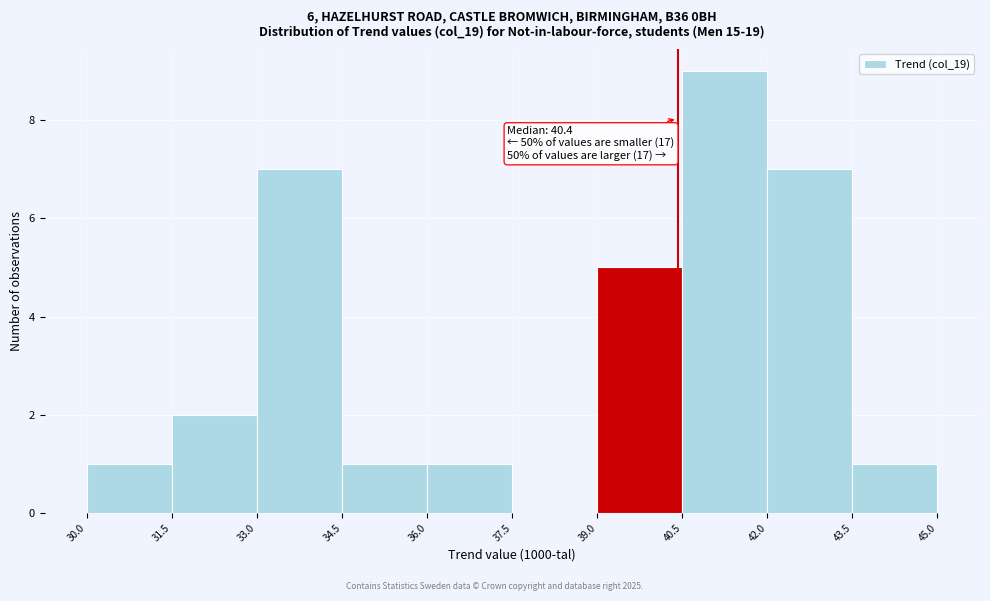

Which range on the x-axis has the tallest bar?

40.5 to 42.0